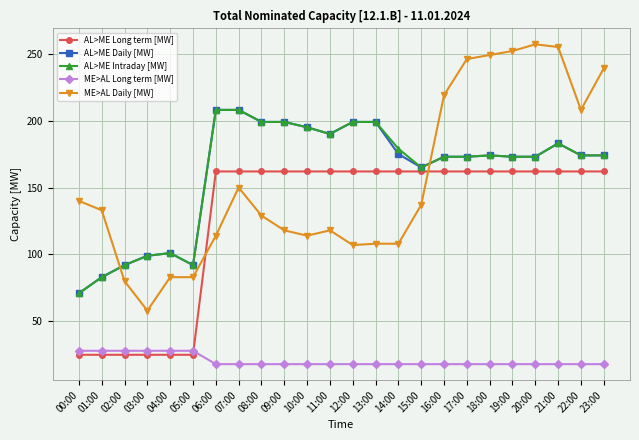

At which category is the sum across all series the highest?

21:00